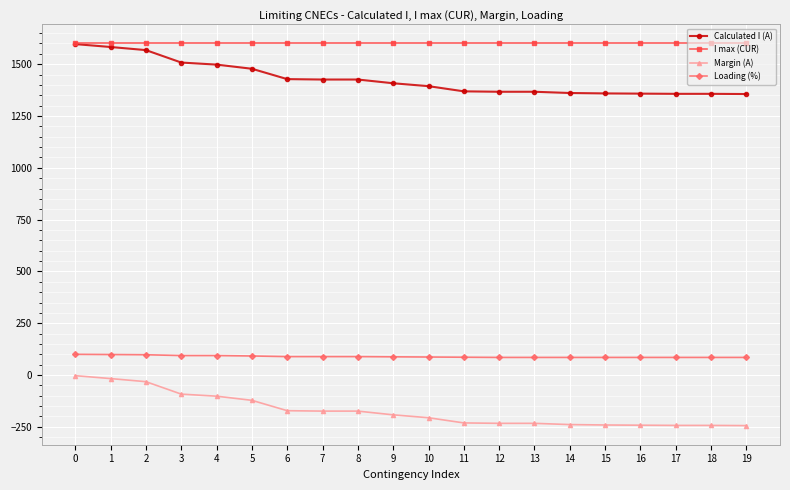

True or false: Loading (%) and Calculated I (A) cross at least once.

False